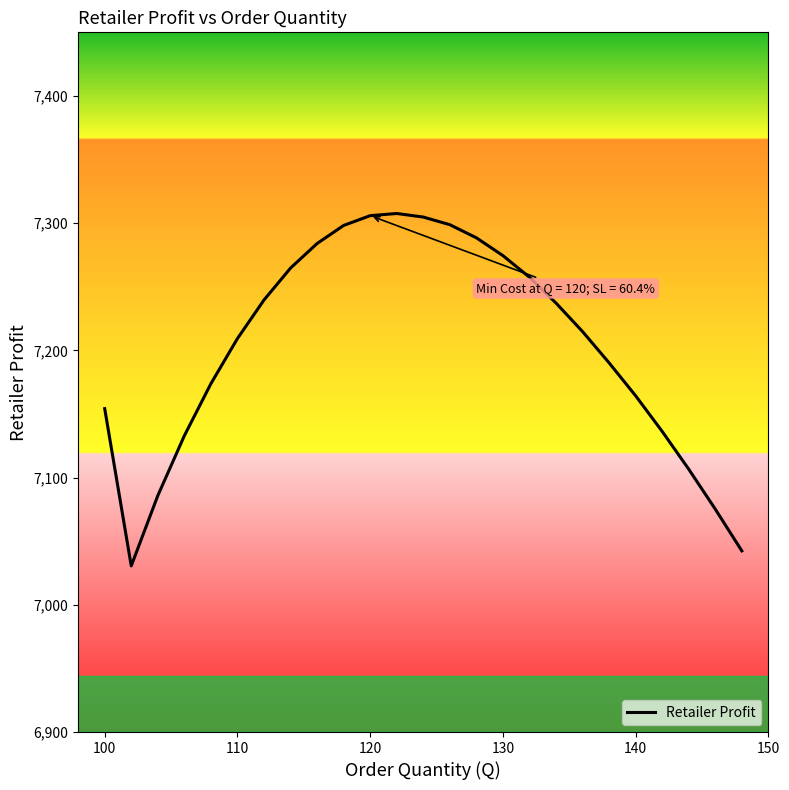

What is the smallest value displayed?

7030.6